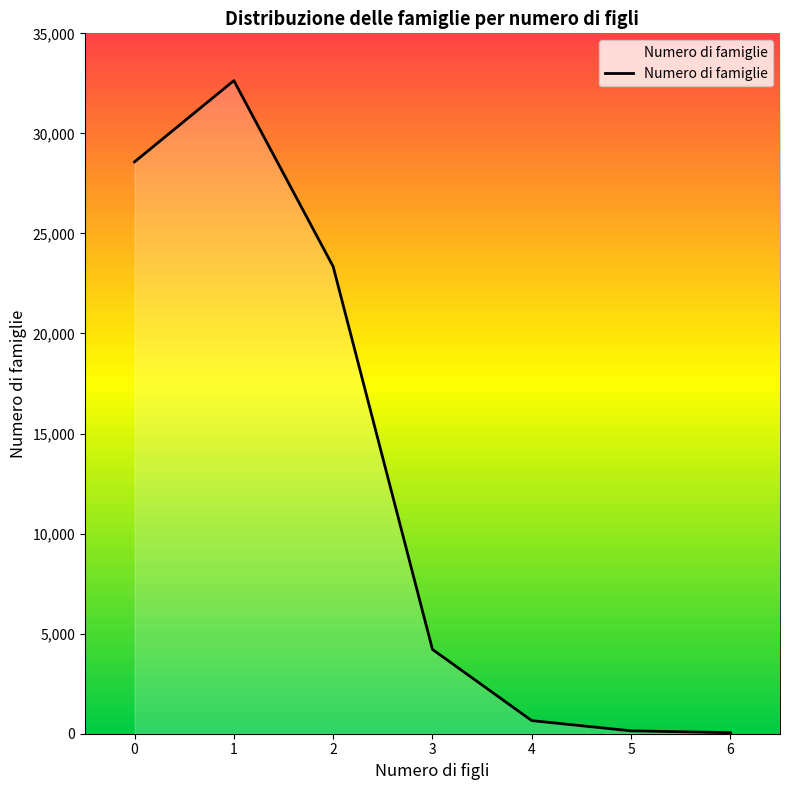

What is the sum of all values?

89626